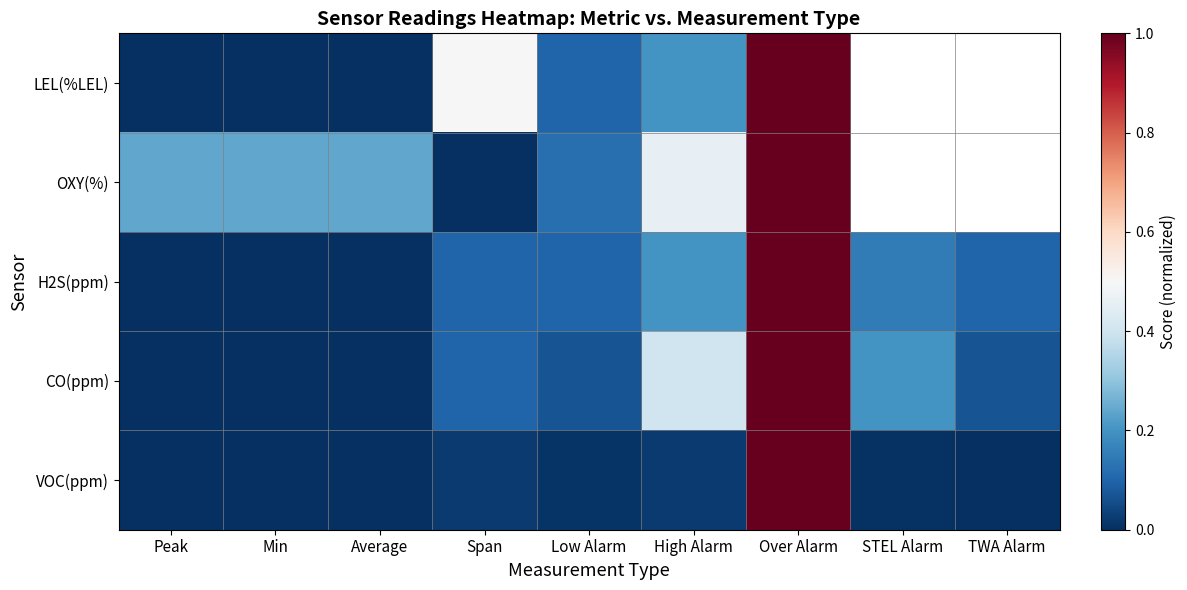

How many series are shown in this chart?

5